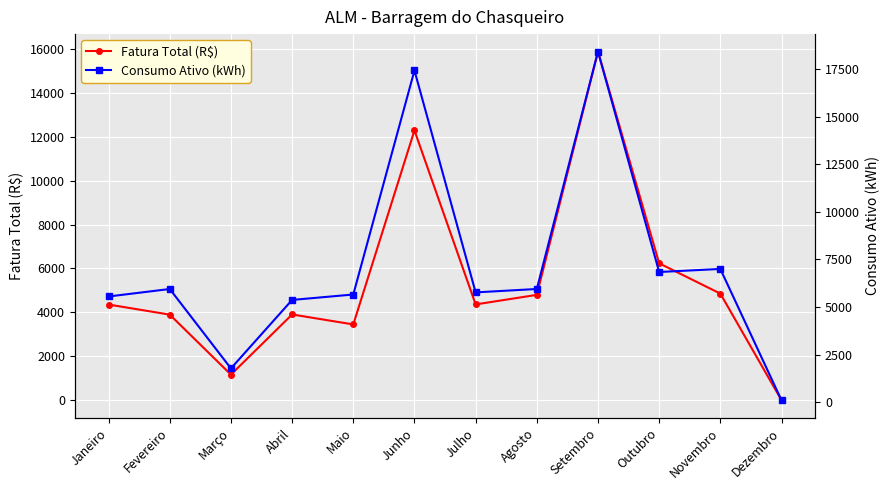

What is the label of the 10th point from the right?

Março